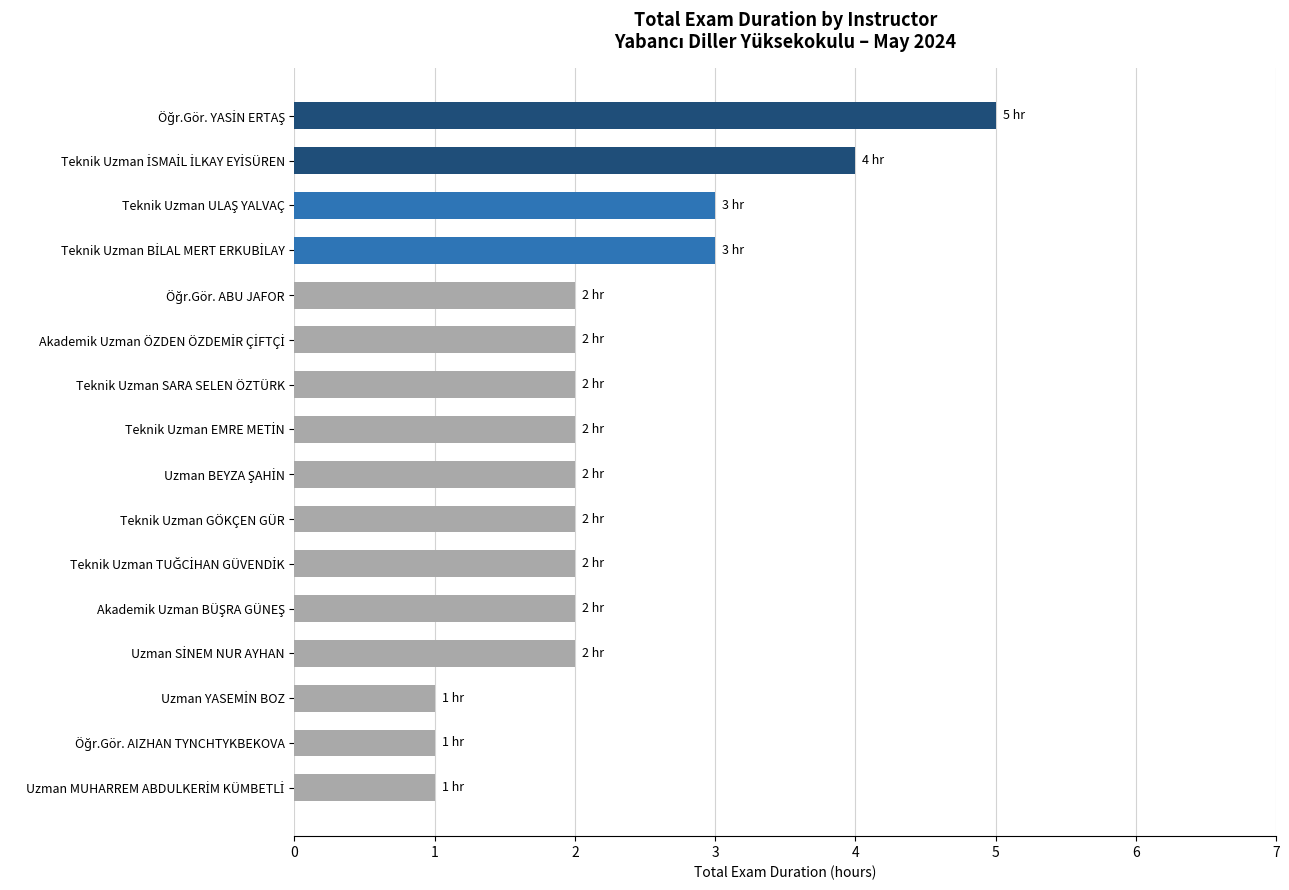

What is the value of the 16th bar from the top?

1